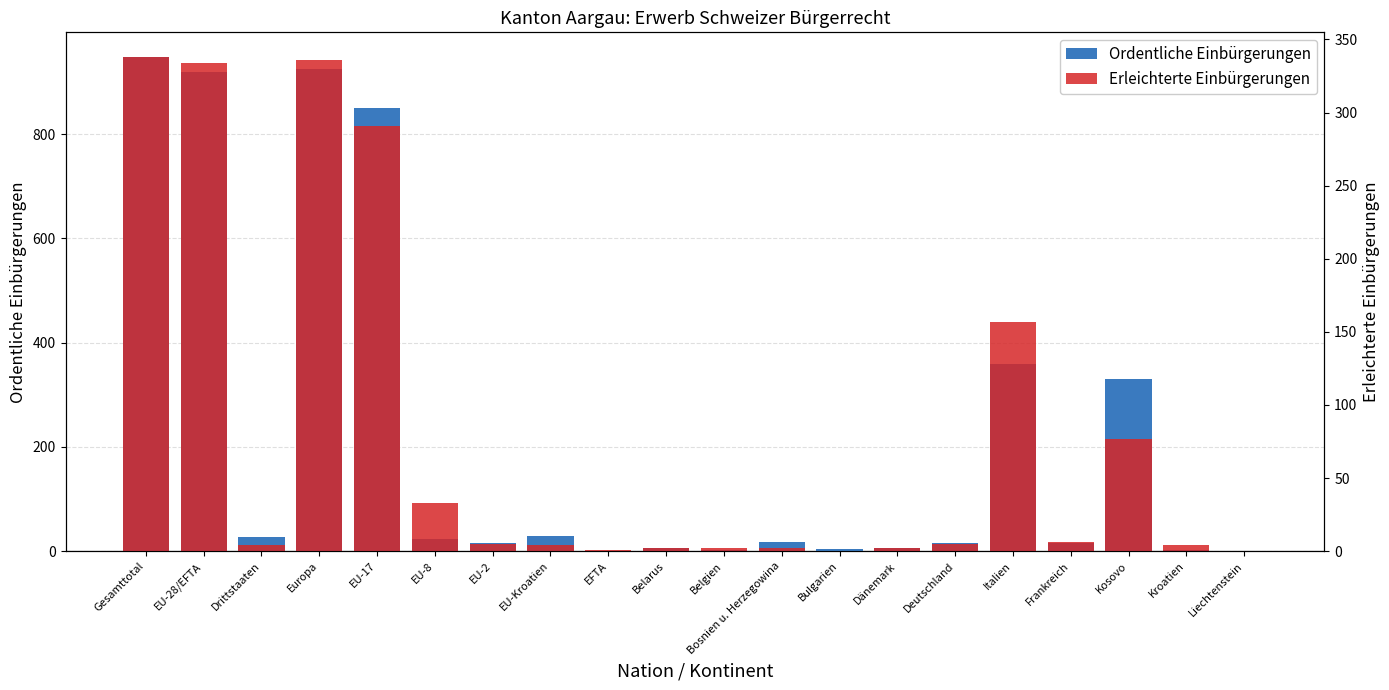

What is the total value across all series at Italien?

517